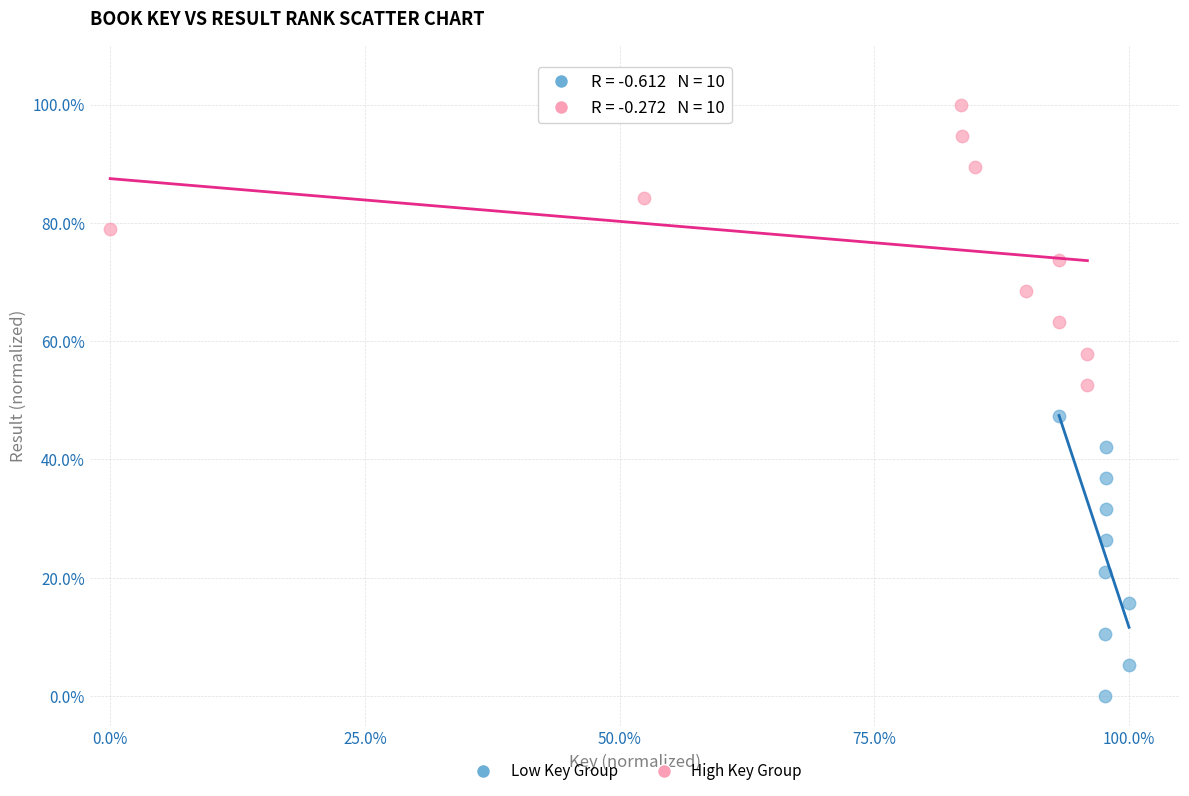

Which series reaches the maximum Y coordinate?

High Key Group